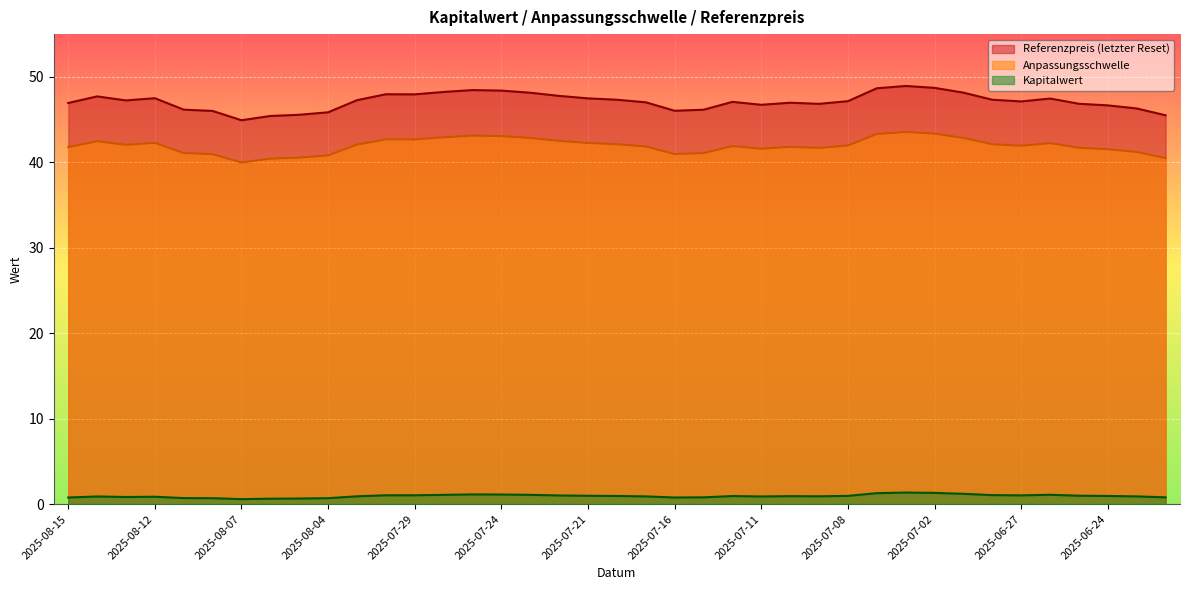

How many values in the Referenzpreis (letzter Reset) series are below 47?

16